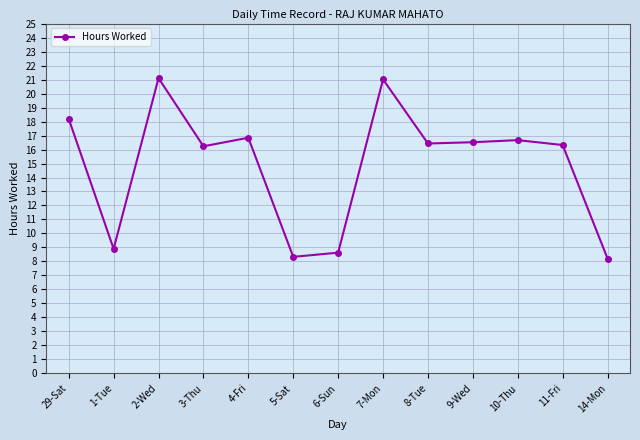

At which category does the data reach its first local peak?

2-Wed